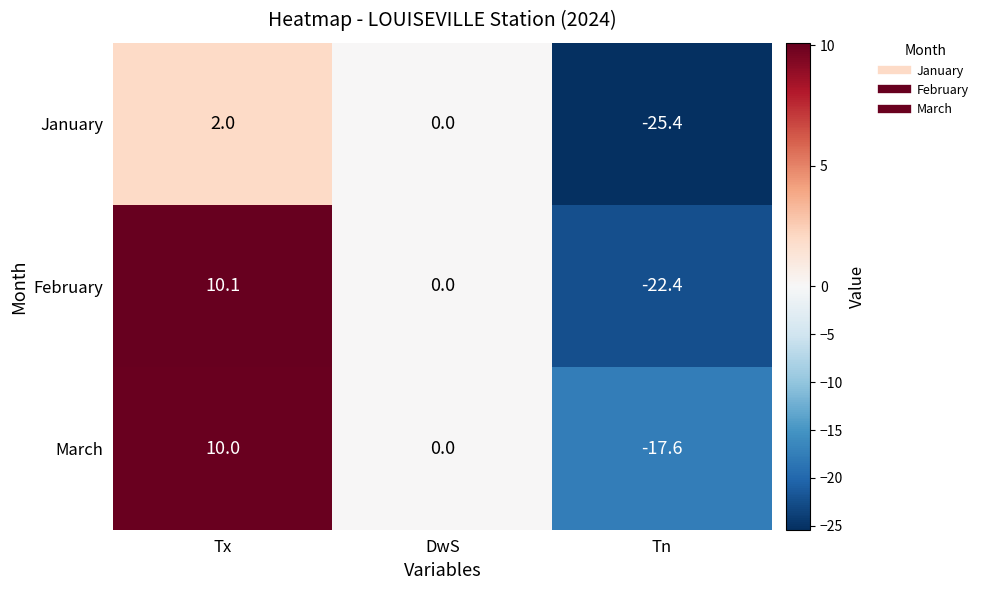

The January series shows -25.4 at Tn. True or false?

True